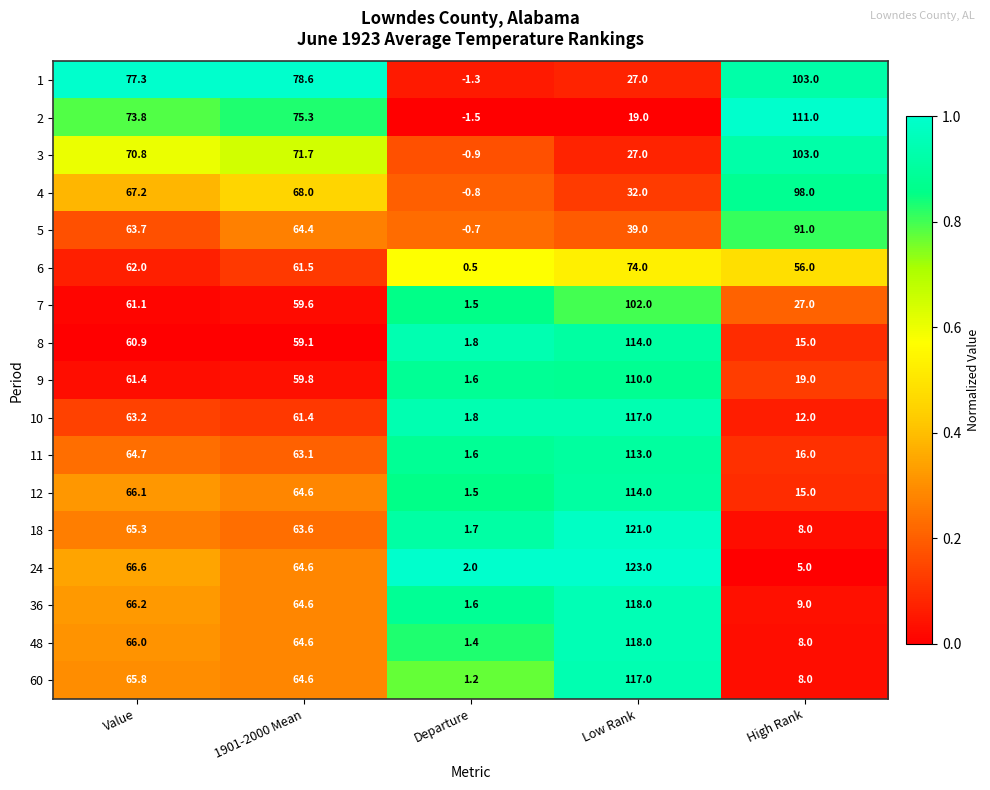

Which series has the largest total across all categories?

1